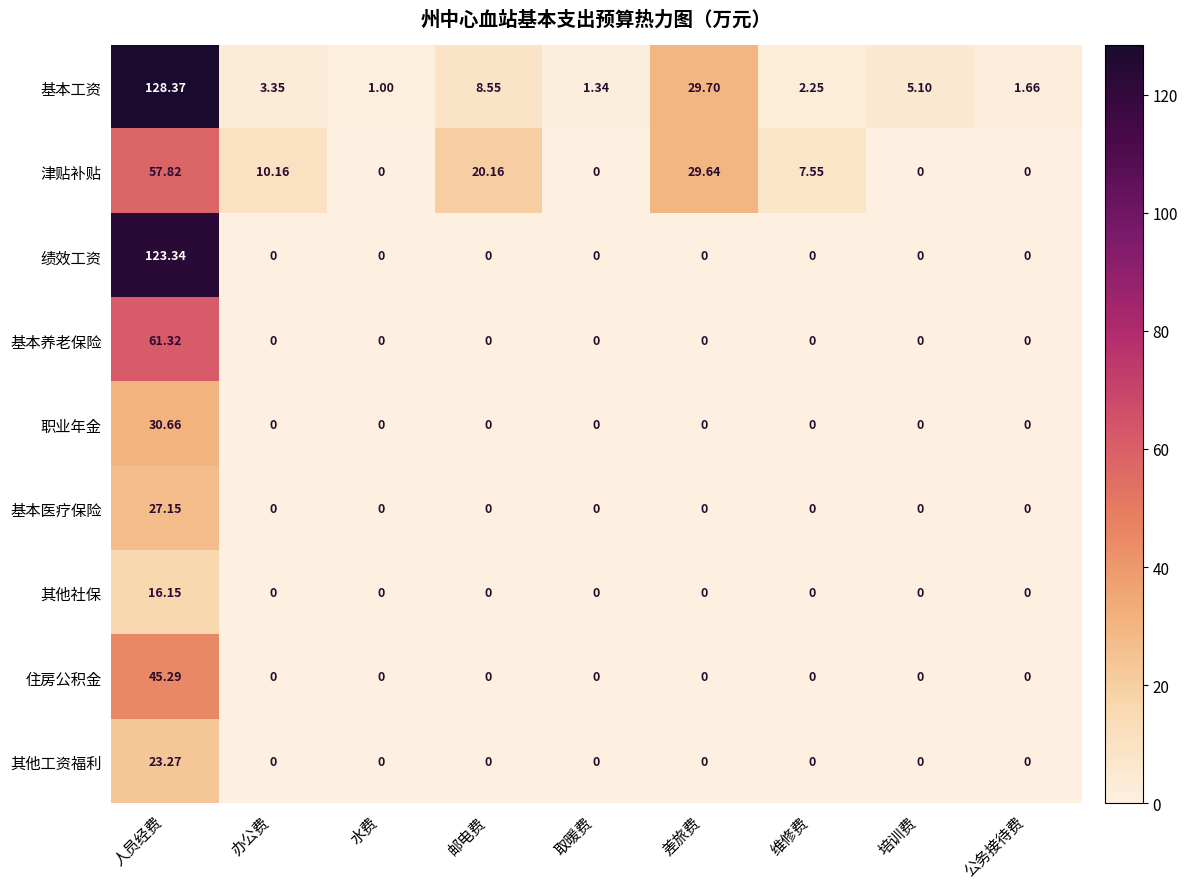

Which series has the largest total across all categories?

基本工资